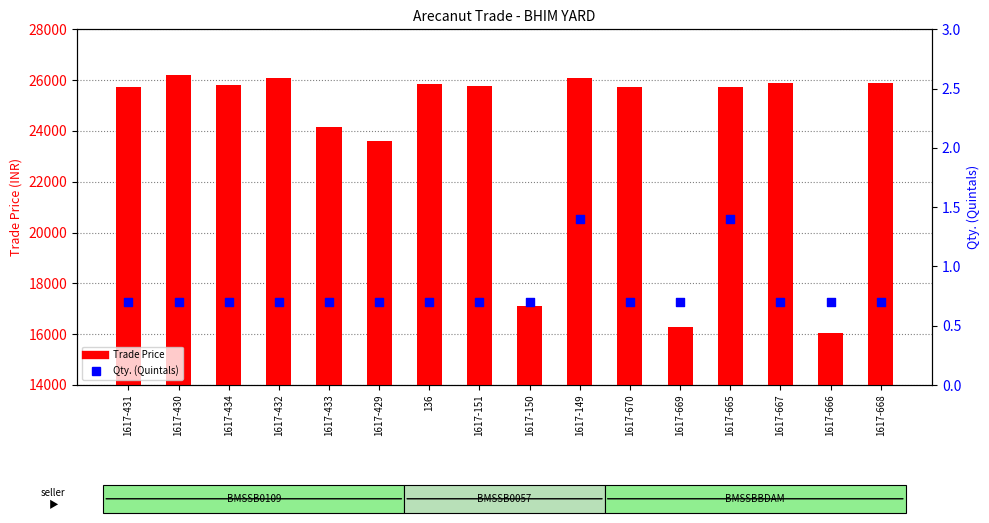

What is the total value across all series at 1617-666?

16029.7